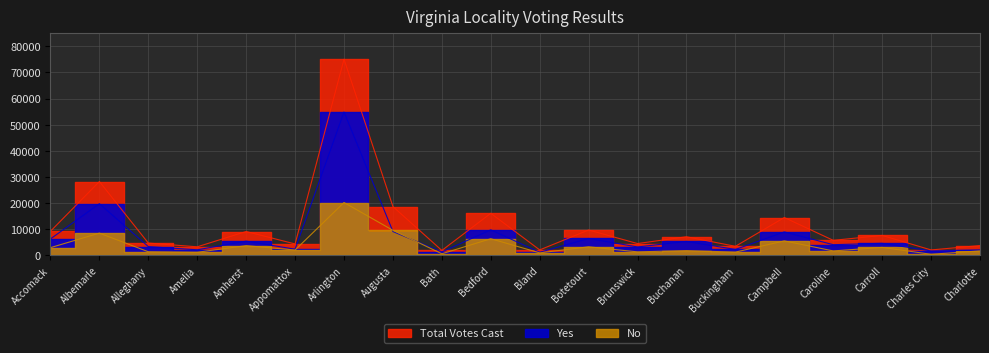

Is this an area chart (filled region under the line)?

No